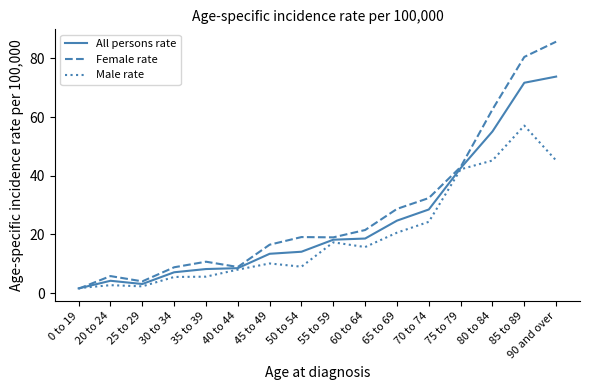

At 20 to 24, list the series in order from smallest to largest.

Male rate, All persons rate, Female rate